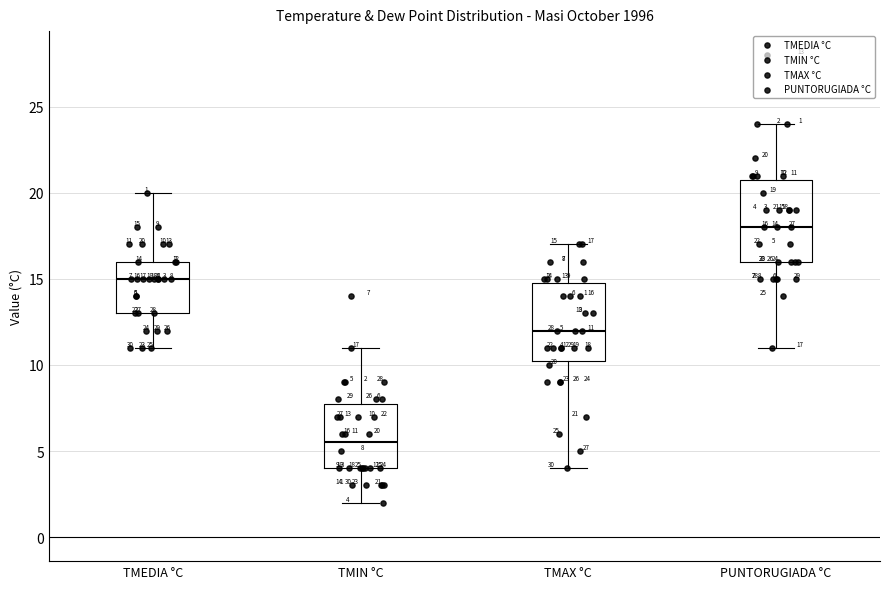

Which box has the lowest median line?

TMIN °C